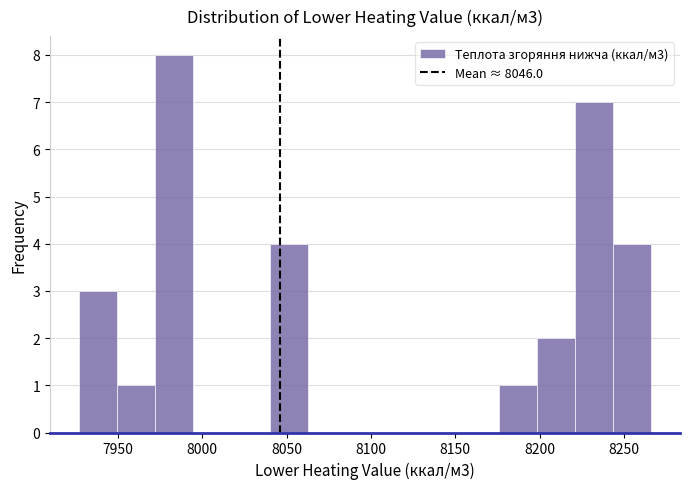

Which range on the x-axis has the tallest bar?

7970 to 7995